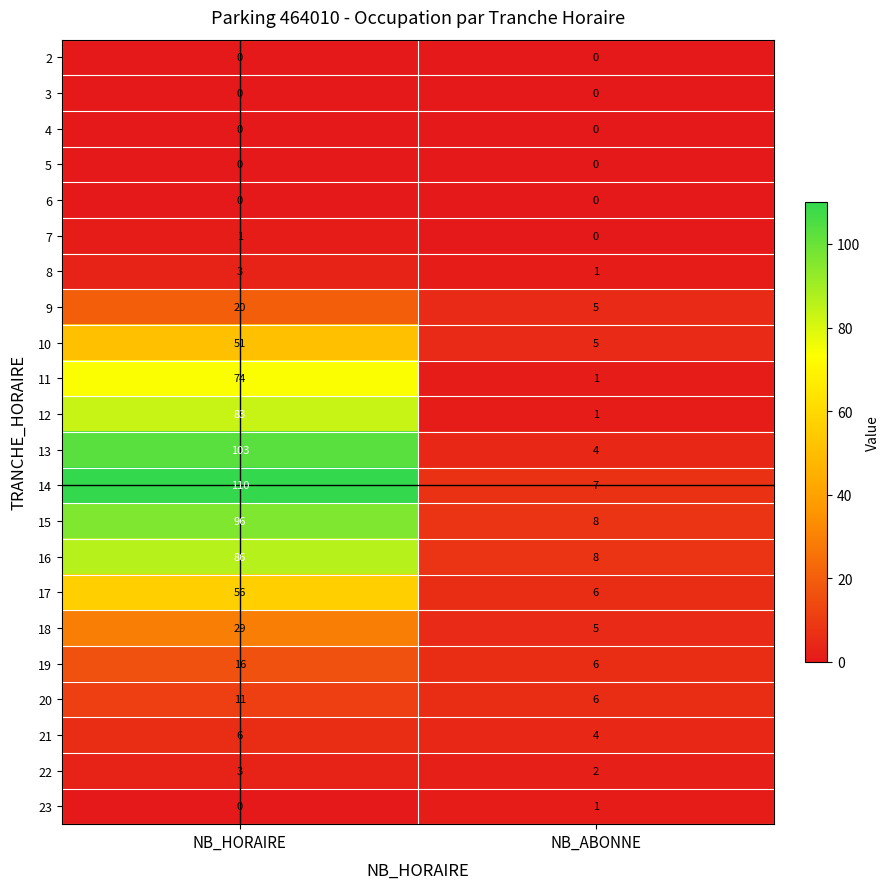

Where is 13 nearest to the value 53?

NB_ABONNE